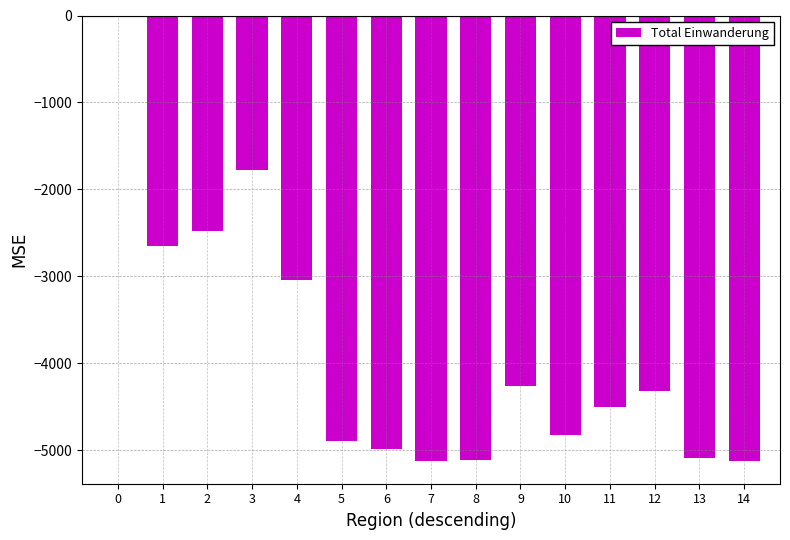

How many series are shown in this chart?

1